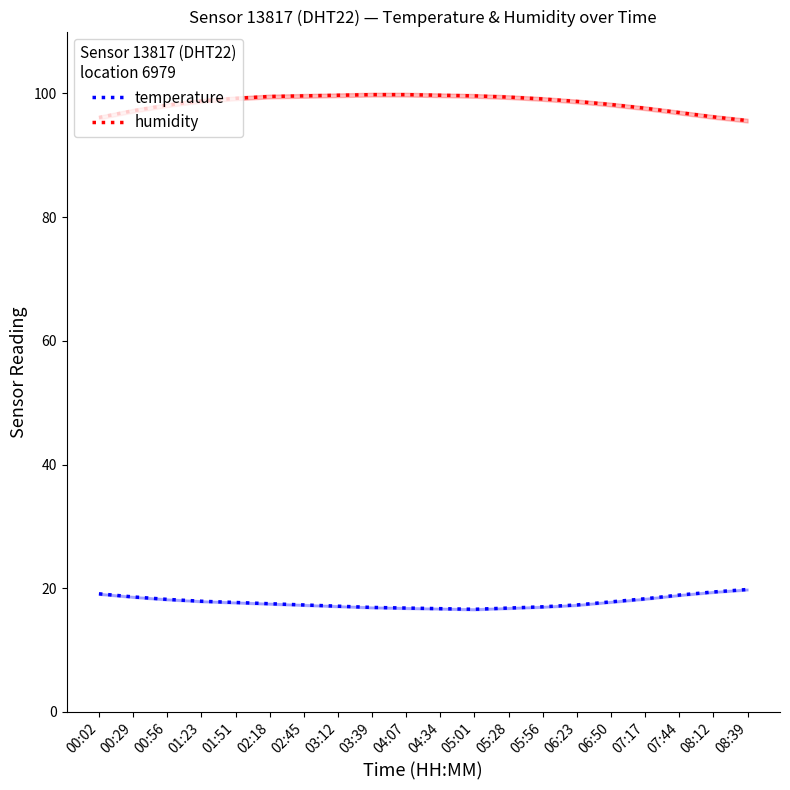

What position from the right is 07:17?

4